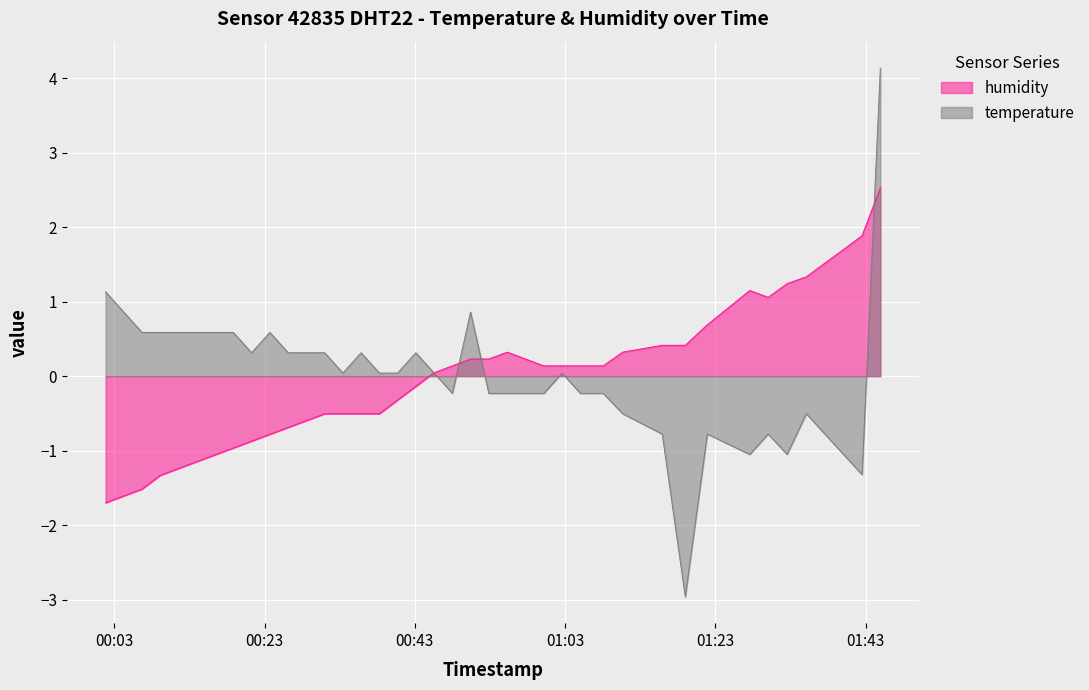

What is the smallest value displayed?

-3.0